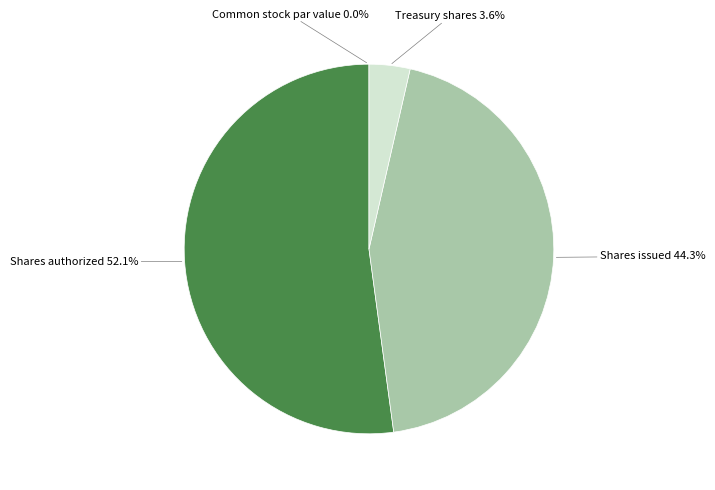

Is there a majority slice in this chart?

Yes